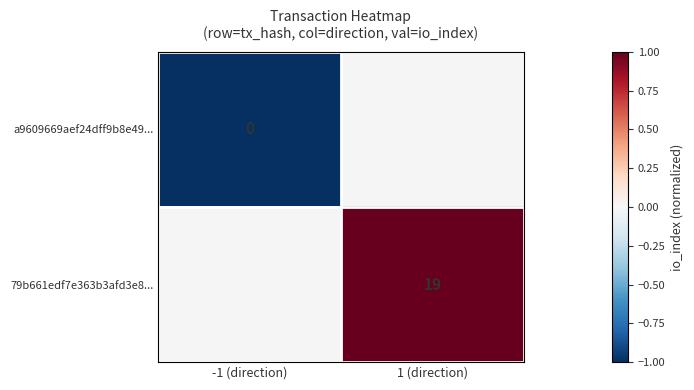

Is it true that 79b661edf7e363b3afd3e8... equals 12 at 1 (direction)?

False